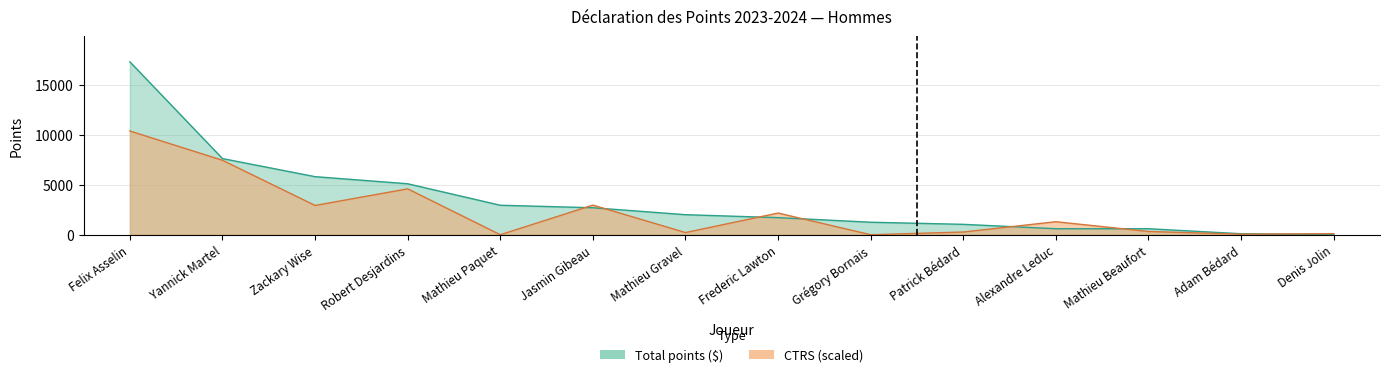

At how many categories does at least one series exceed 14755?

1